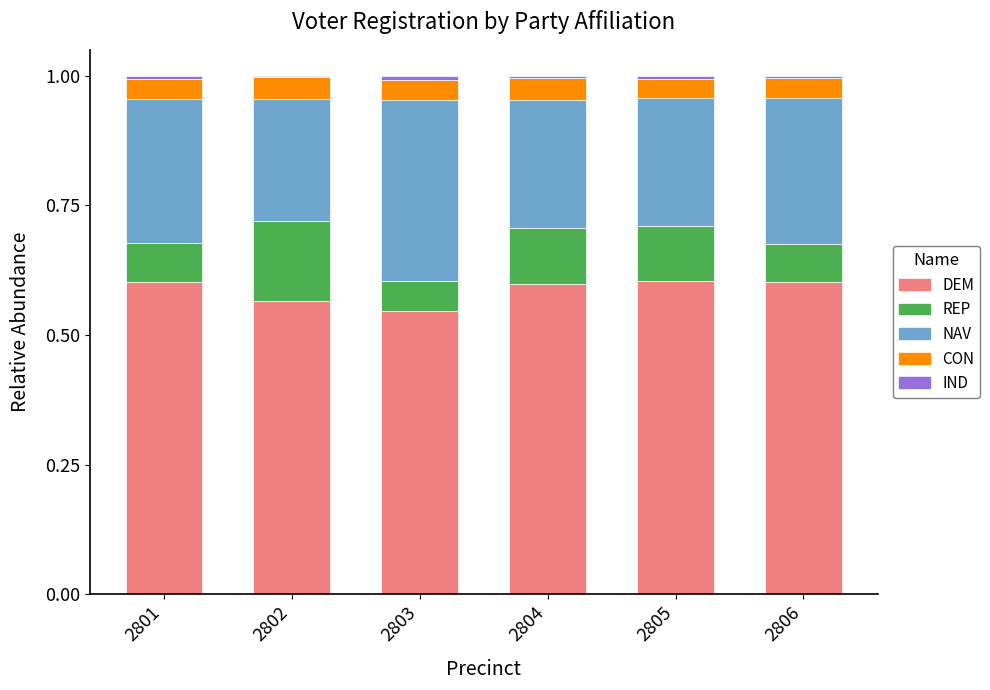

Is it true that DEM equals 0.6 at 2806?

True